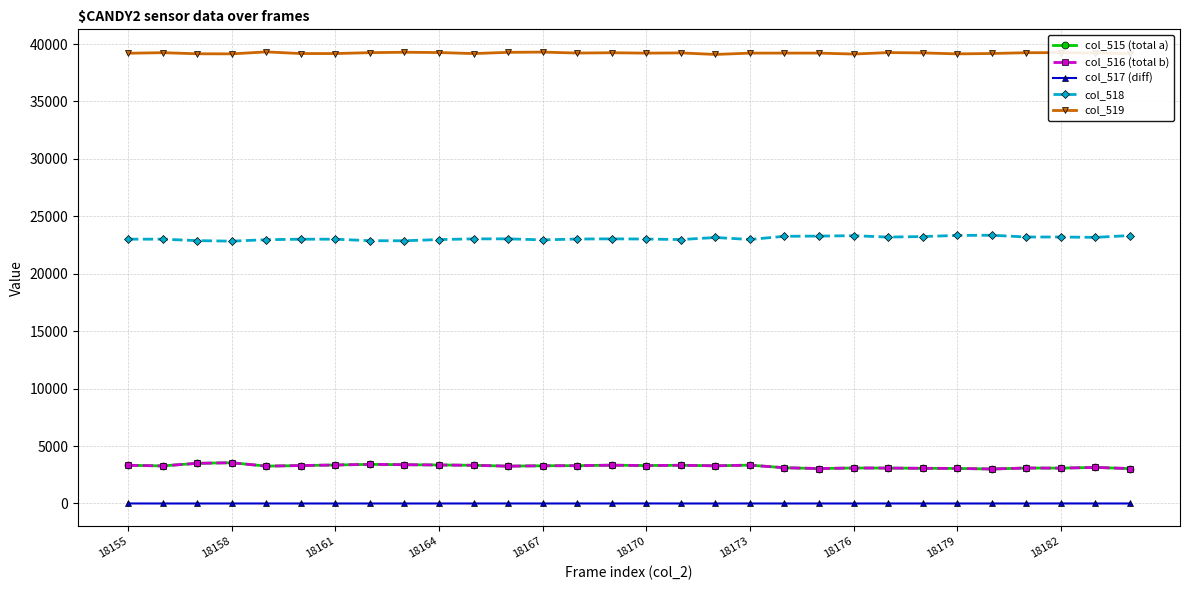

At how many categories does at least one series exceed 32748?

30